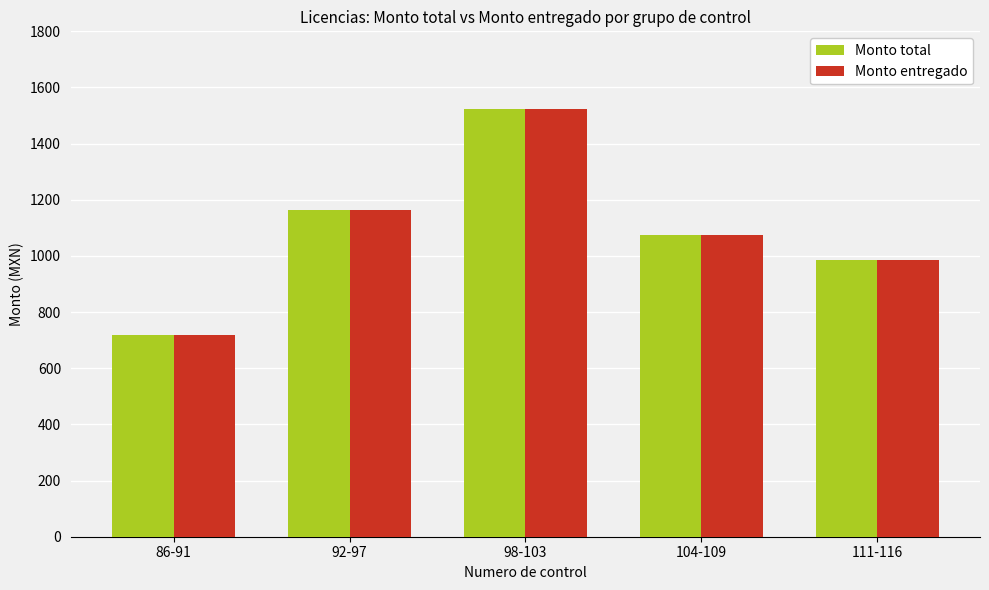

How many data points in Monto total are less than 1075?

2